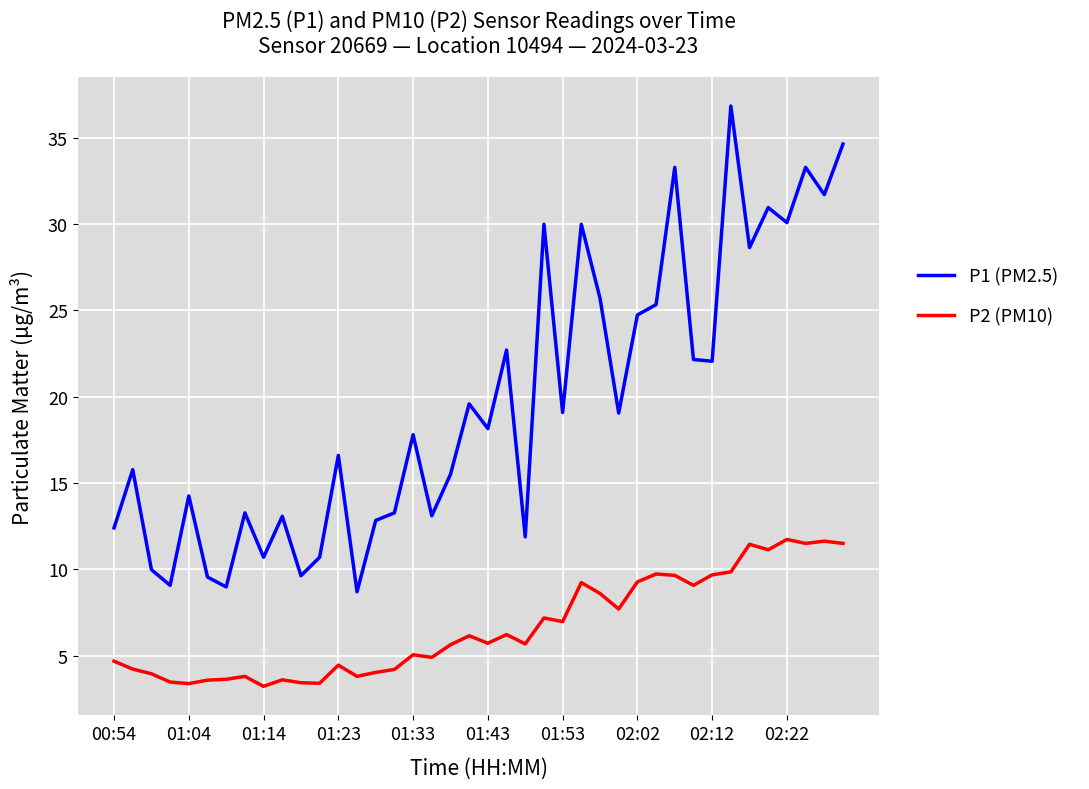

How many categories are shown in the chart?

40